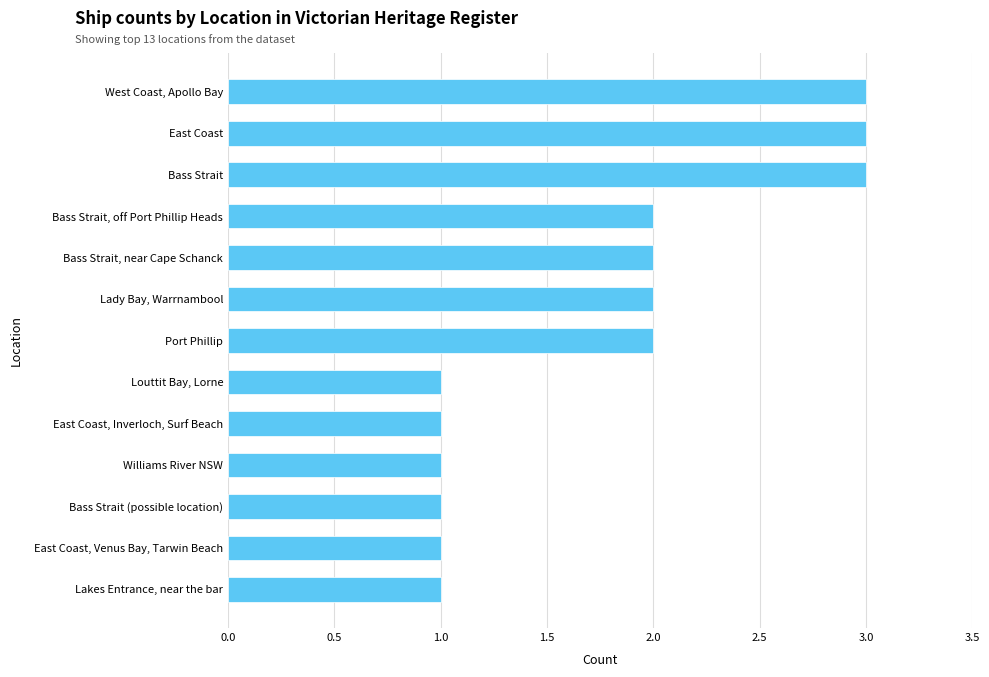

What is the difference between the maximum and second lowest values?

2